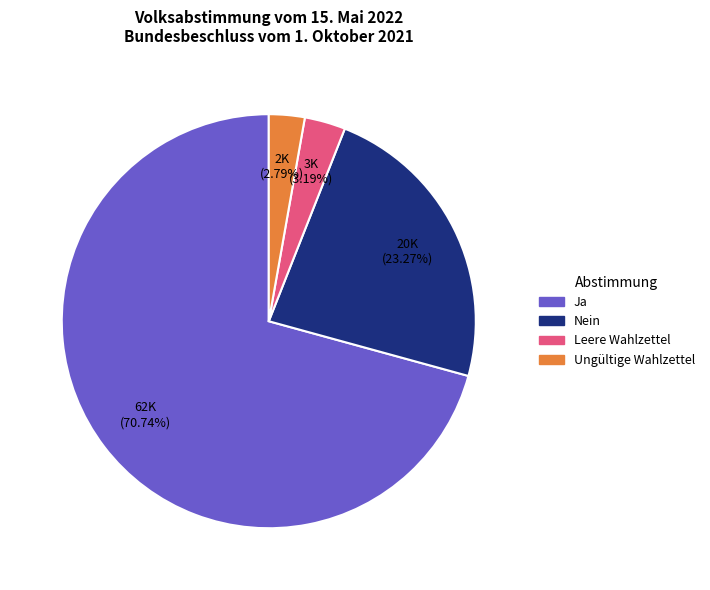

What percentage is the Ja slice, to the nearest percent?

71%